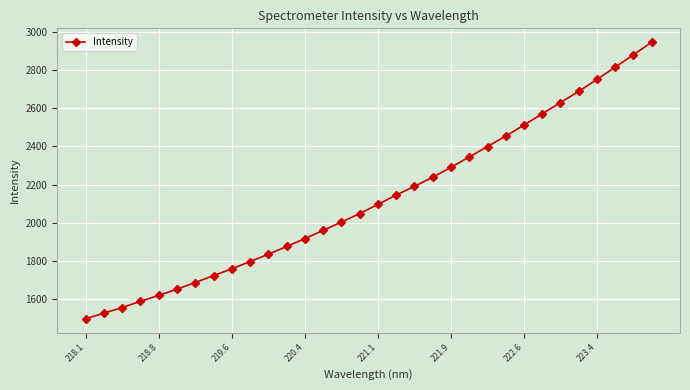

What is the value of the 27th point from the left?

2630.2